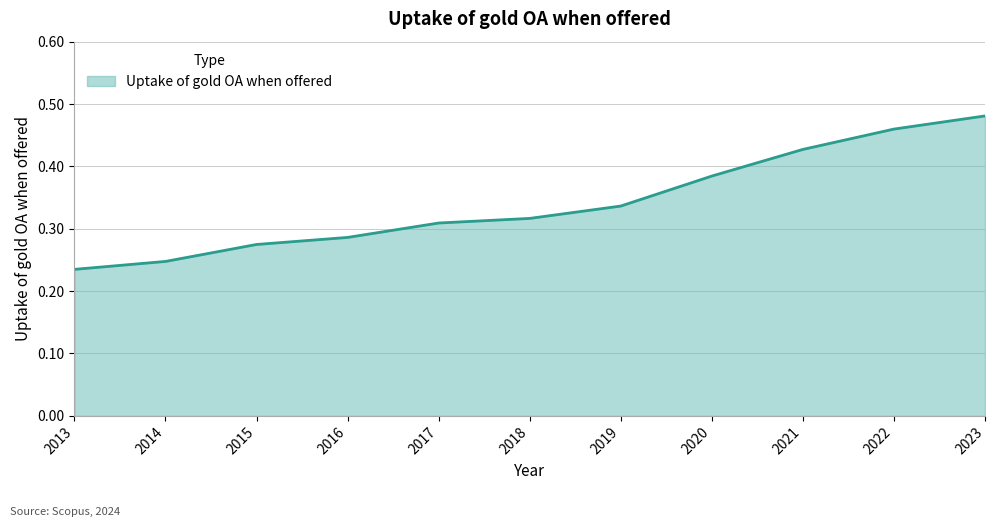

At which category does the chart reach its minimum across all series?

2013